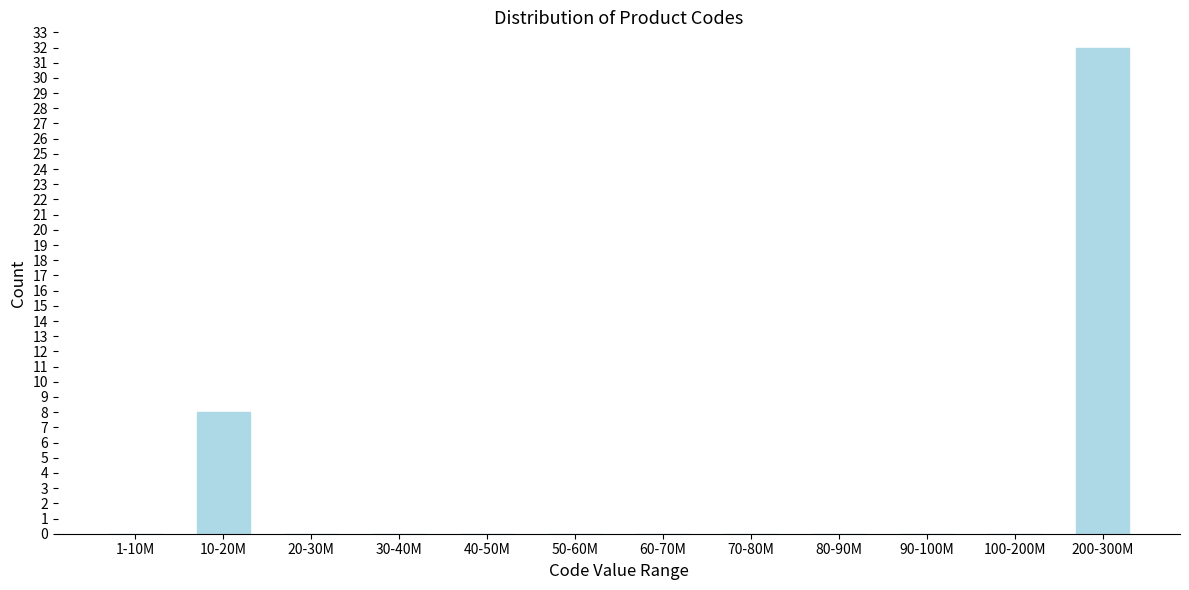

Reading right to left, what are all the values shown in this chart?

200-300M=32	100-200M=0	90-100M=0	80-90M=0	70-80M=0	60-70M=0	50-60M=0	40-50M=0	30-40M=0	20-30M=0	10-20M=8	1-10M=0